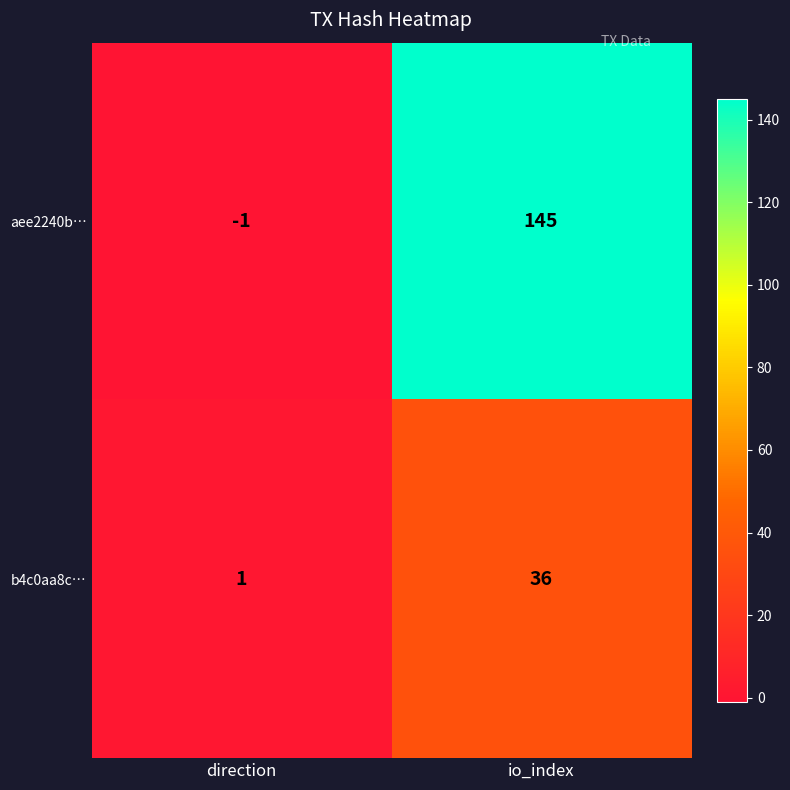

Which series has the widest spread of values?

aee2240b…